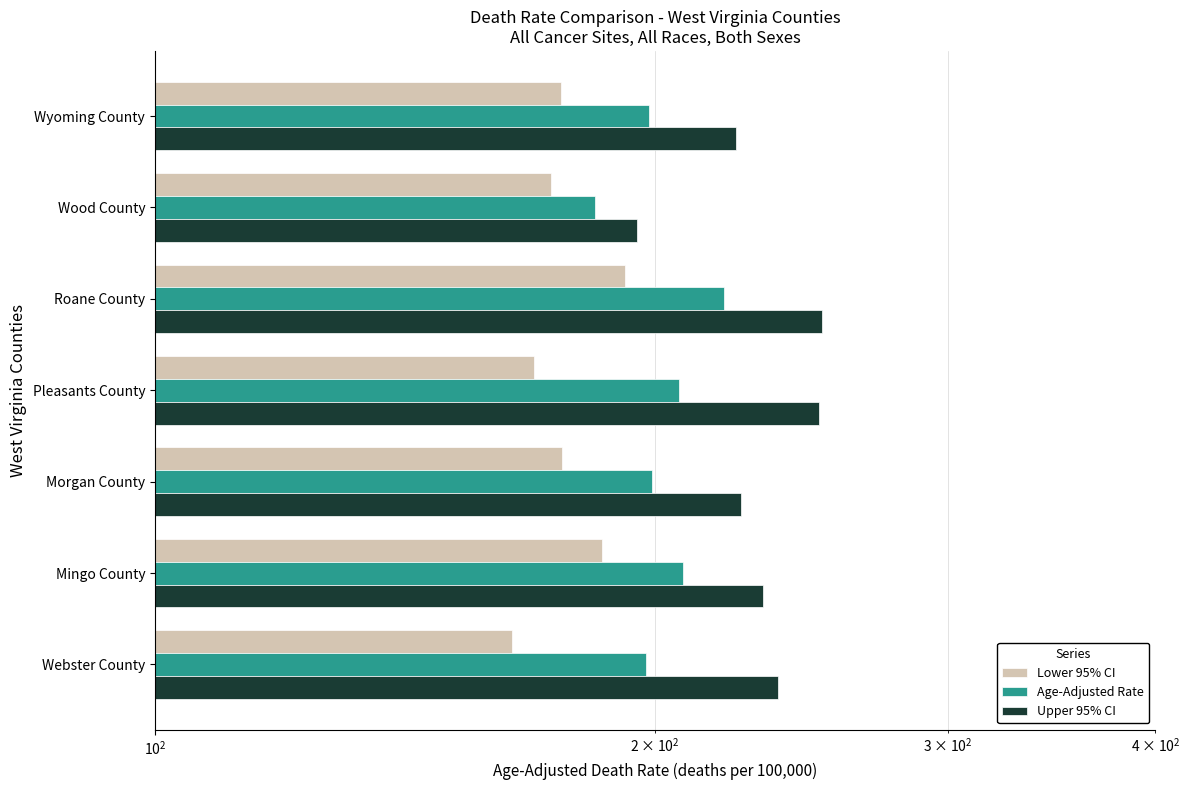

What are all the series names shown in the legend?

Lower 95% CI, Age-Adjusted Rate, Upper 95% CI